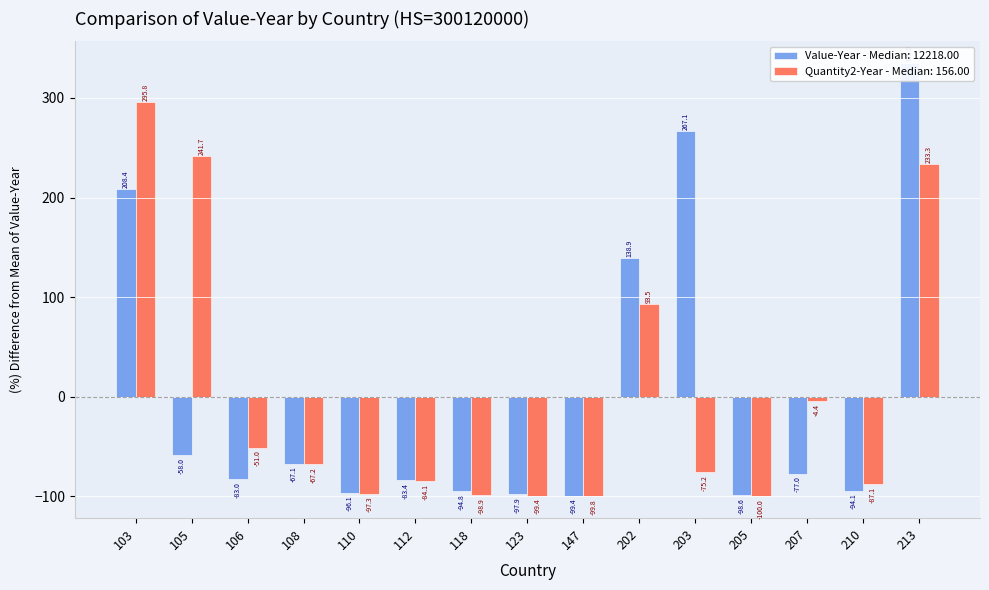

Which series has the largest range (max minus min)?

Value-Year